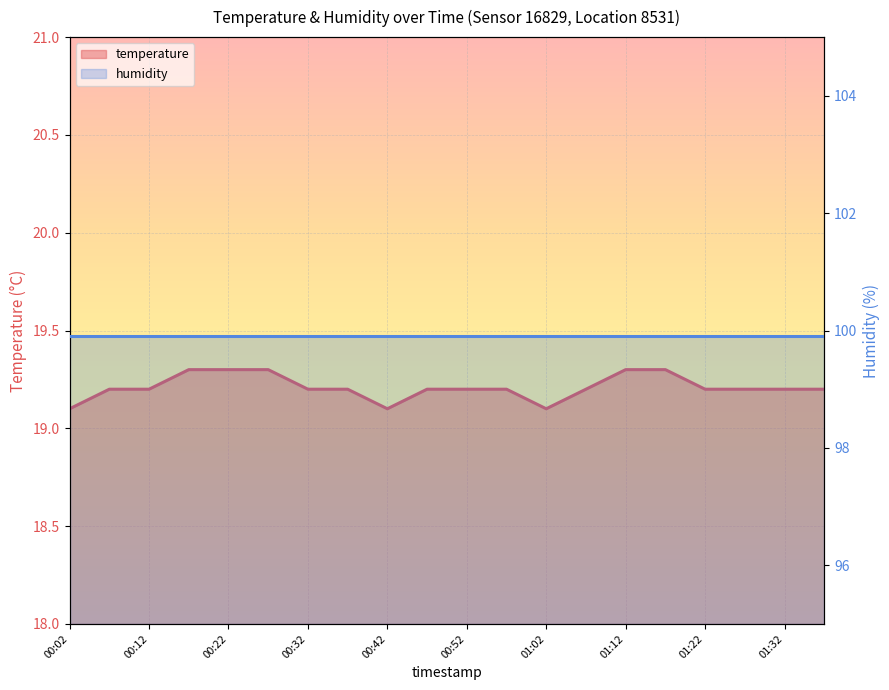

Which category has the highest value across all series?

00:17